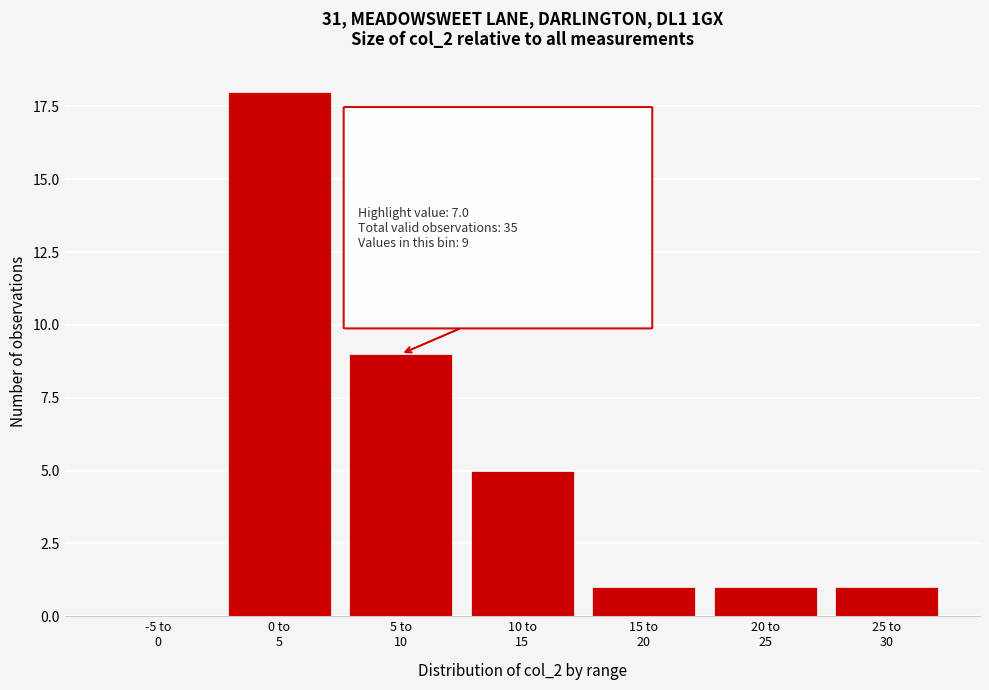

What is the sum of all values?

35